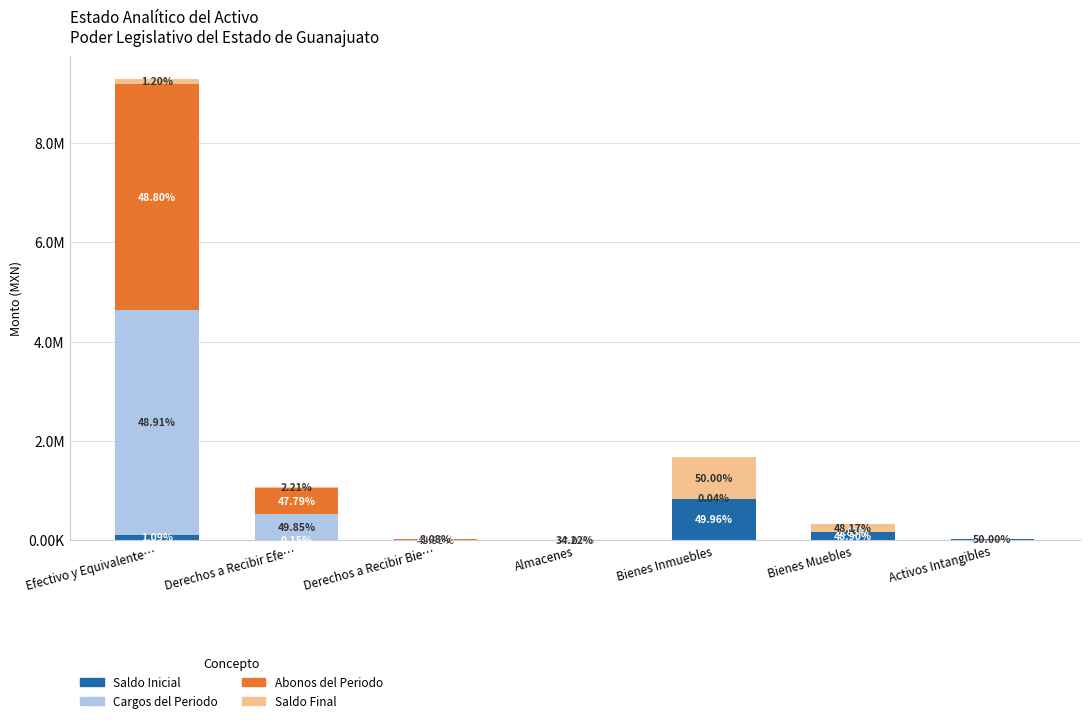

Which series changed the most between Efectivo y Equivalente… and Derechos a Recibir Bie…?

Cargos del Periodo